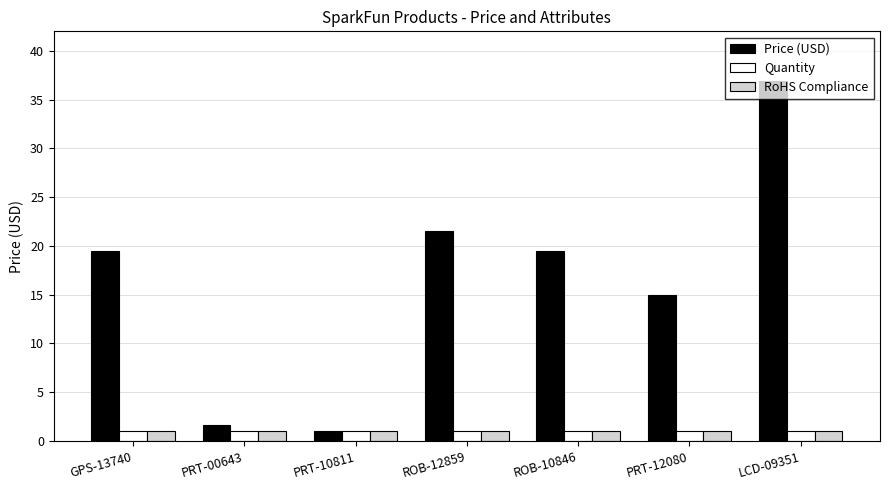

What is the total value across all series at LCD-09351?

39.0